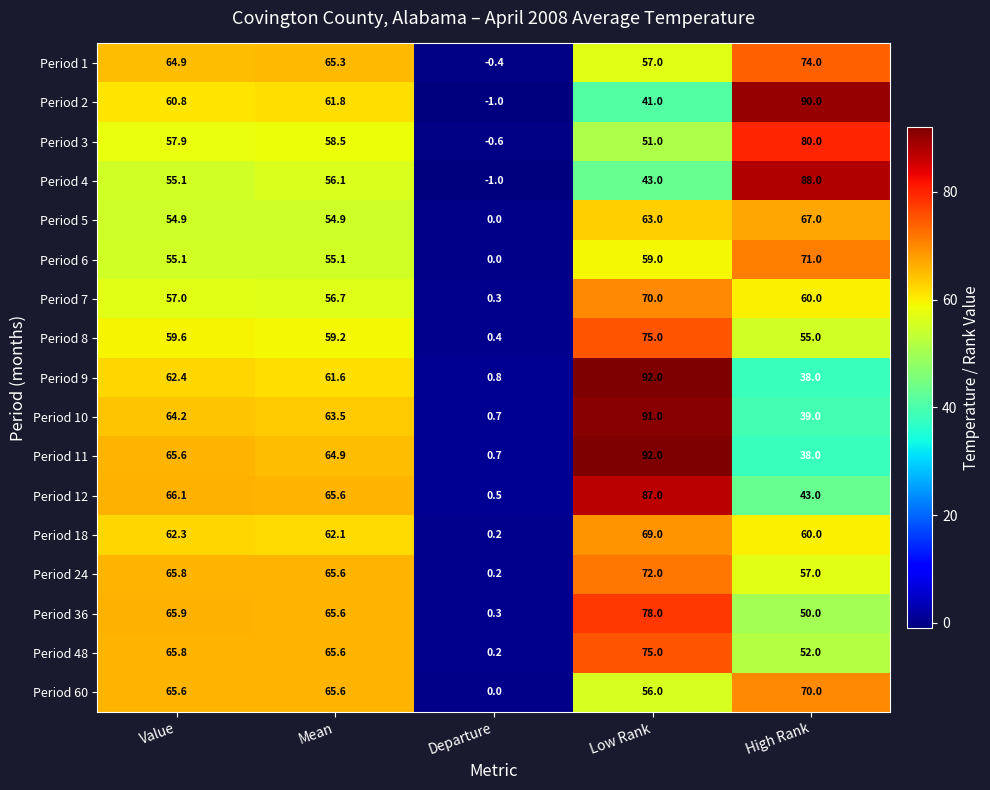

What value does the Period 4 series have at Low Rank?

43.0